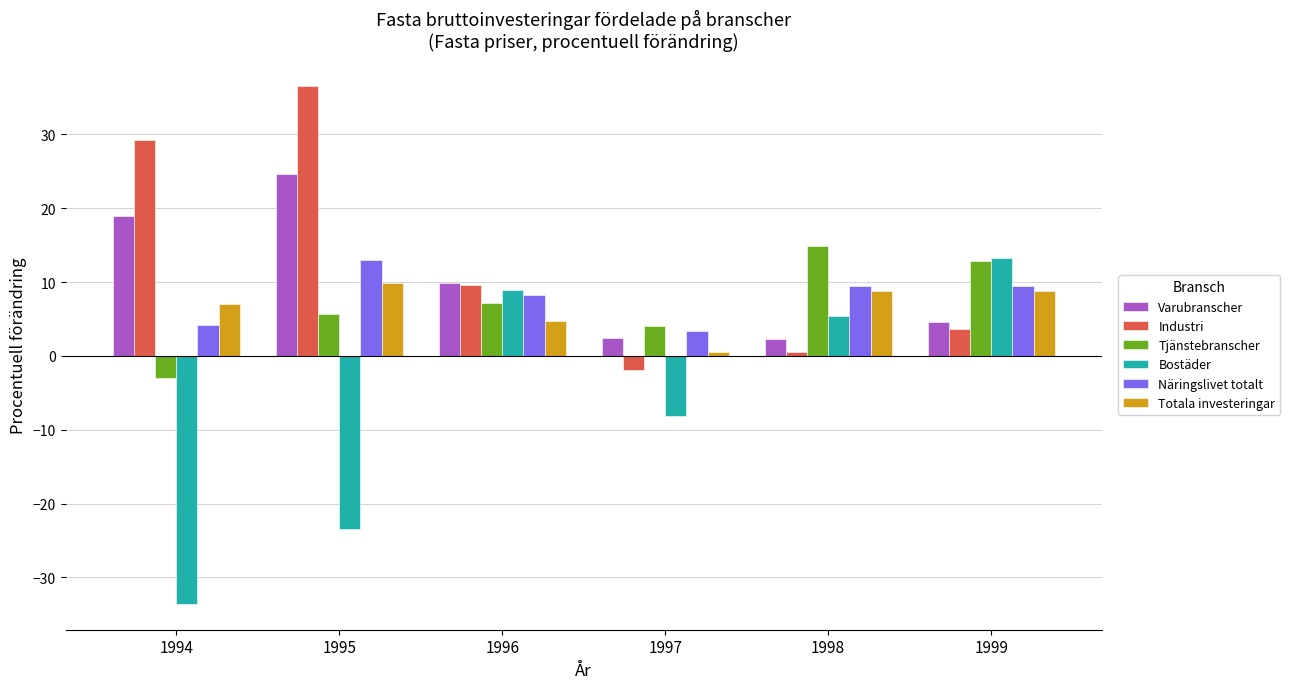

Is the value of Bostäder at 1995 greater than the value of Totala investeringar at 1994?

No